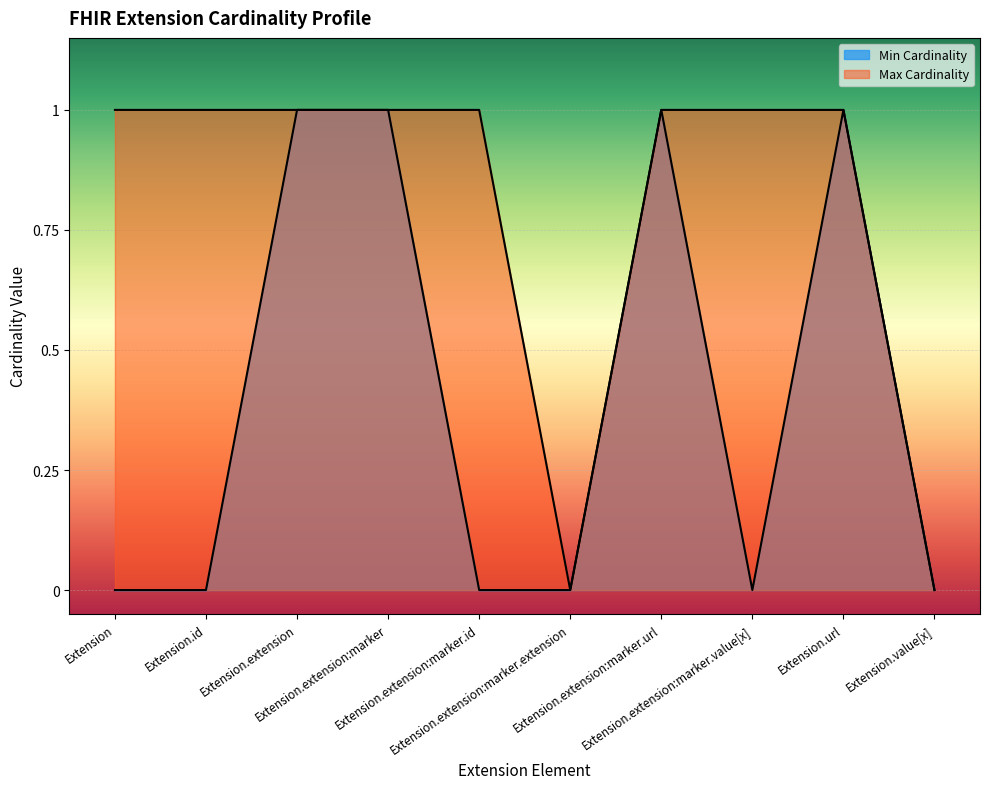

Reading right to left, transcribe all the data shown in this chart.

Min Cardinality: Extension.value[x]=0	Extension.url=1	Extension.extension:marker.value[x]=0	Extension.extension:marker.url=1	Extension.extension:marker.extension=0	Extension.extension:marker.id=0	Extension.extension:marker=1	Extension.extension=1	Extension.id=0	Extension=0
Max Cardinality: Extension.value[x]=0	Extension.url=1	Extension.extension:marker.value[x]=1	Extension.extension:marker.url=1	Extension.extension:marker.extension=0	Extension.extension:marker.id=1	Extension.extension:marker=1	Extension.extension=1	Extension.id=1	Extension=1